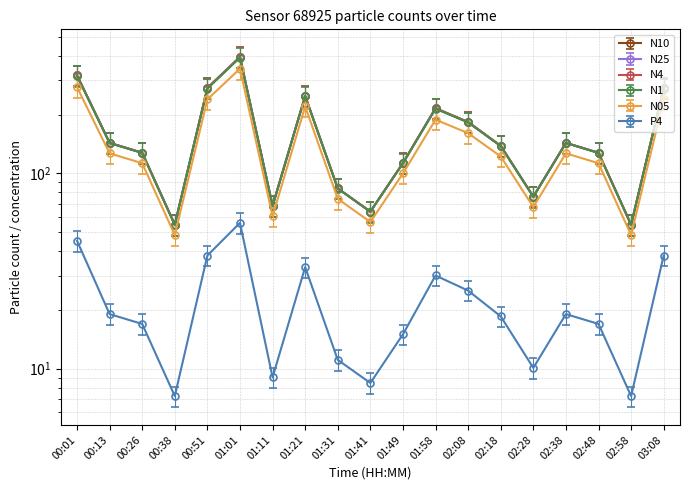

At which label does N1 first exceed 137?

00:01